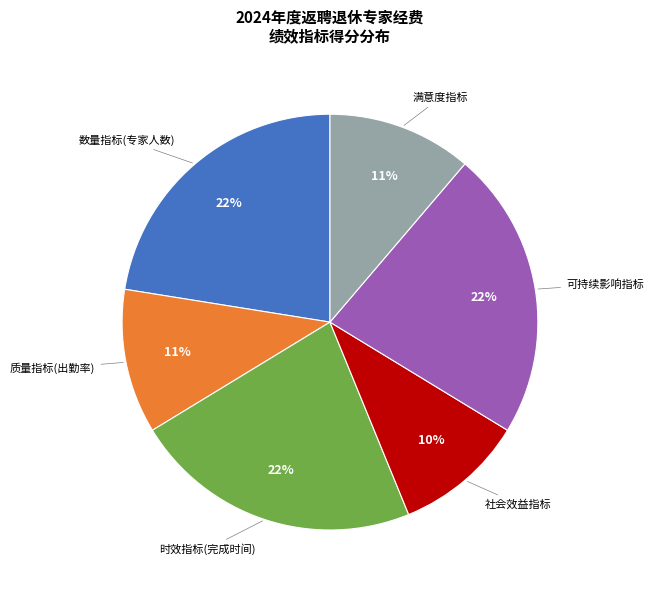

How many slices are in this pie chart?

6